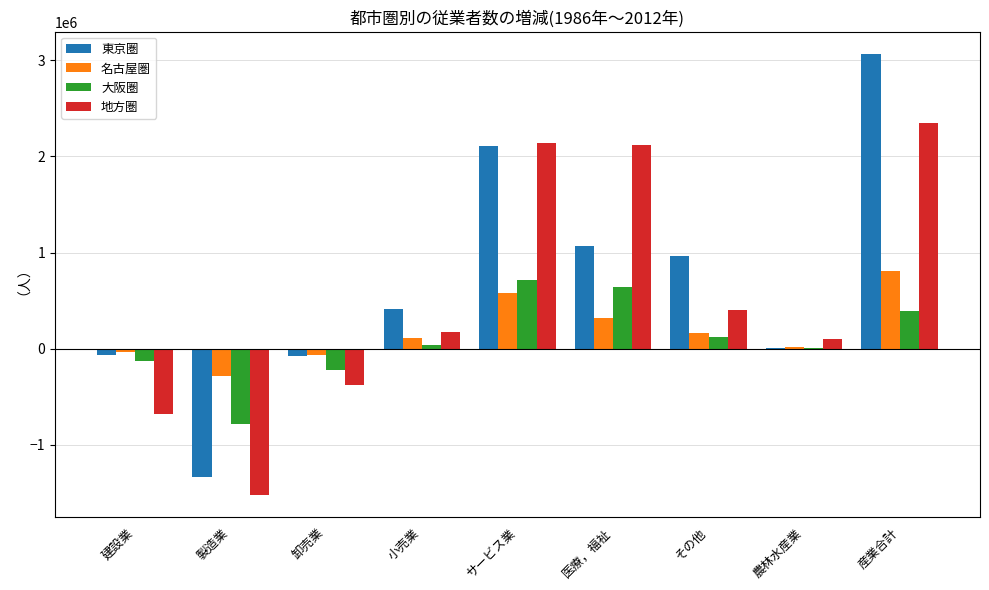

The value of 東京圏 at 産業合計 is 5409773. True or false?

False